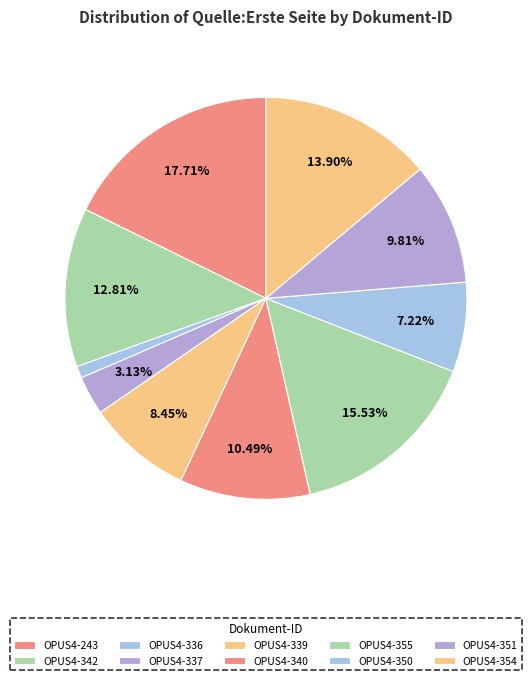

Rank the categories by value from lowest to highest.

OPUS4-336, OPUS4-337, OPUS4-350, OPUS4-339, OPUS4-351, OPUS4-340, OPUS4-342, OPUS4-354, OPUS4-355, OPUS4-243